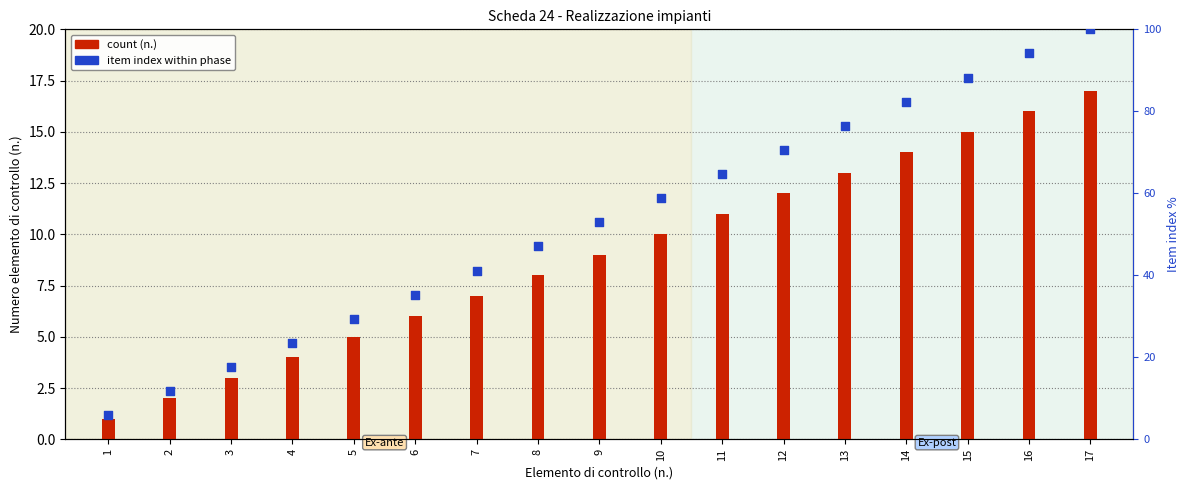

What is the ratio of the value at 15 to the value at 3?

5.0